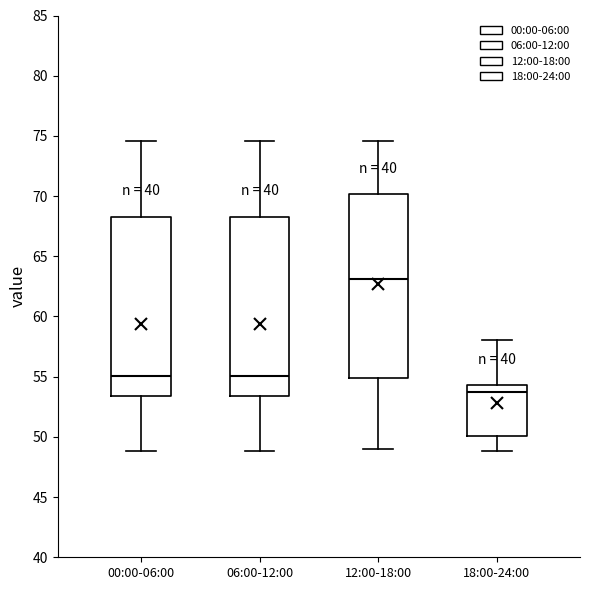

Which box's median line is the lowest?

18:00-24:00